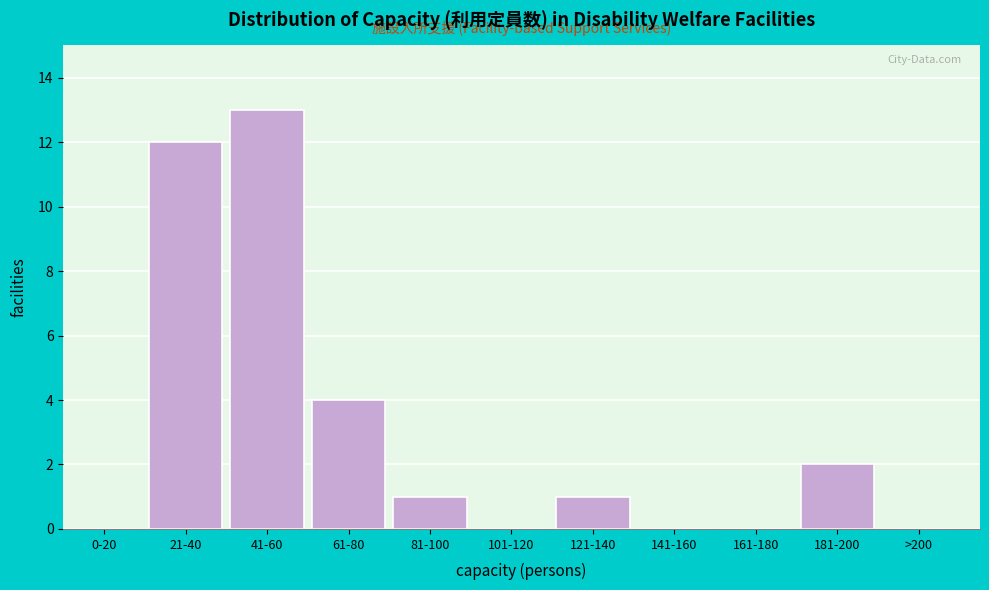

Reading left to right, extract all data points from this chart.

0-20=0	21-40=12	41-60=13	61-80=4	81-100=1	101-120=0	121-140=1	141-160=0	161-180=0	181-200=2	>200=0